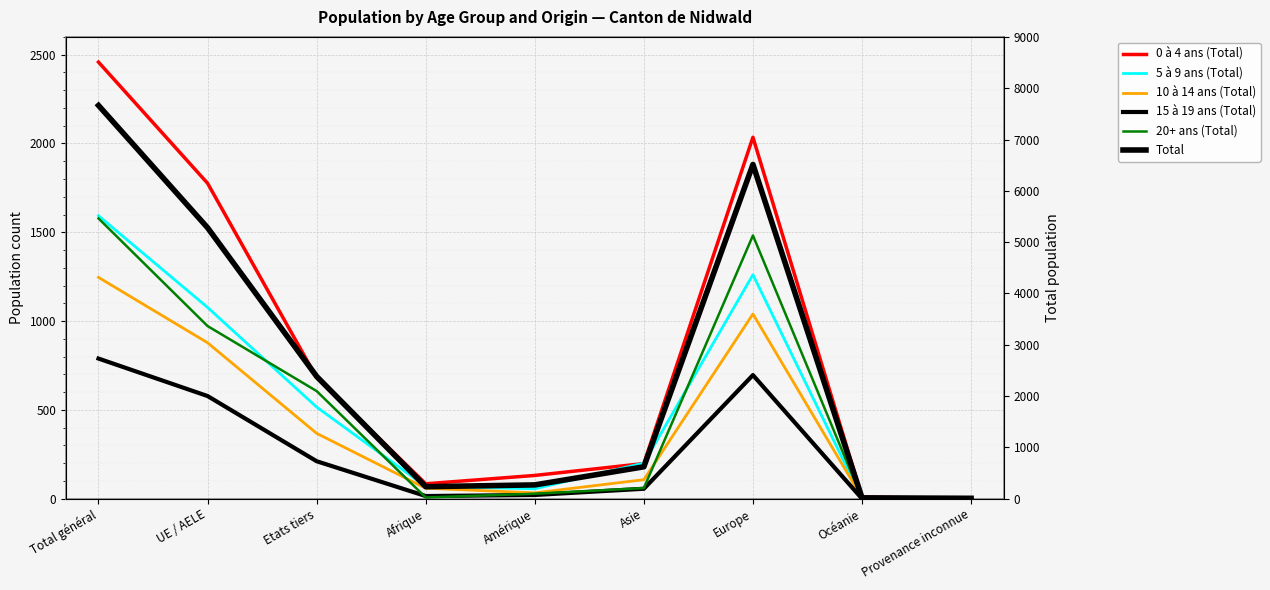

What is the value of the 0 à 4 ans (Total) point at the 7th from the left?

2035